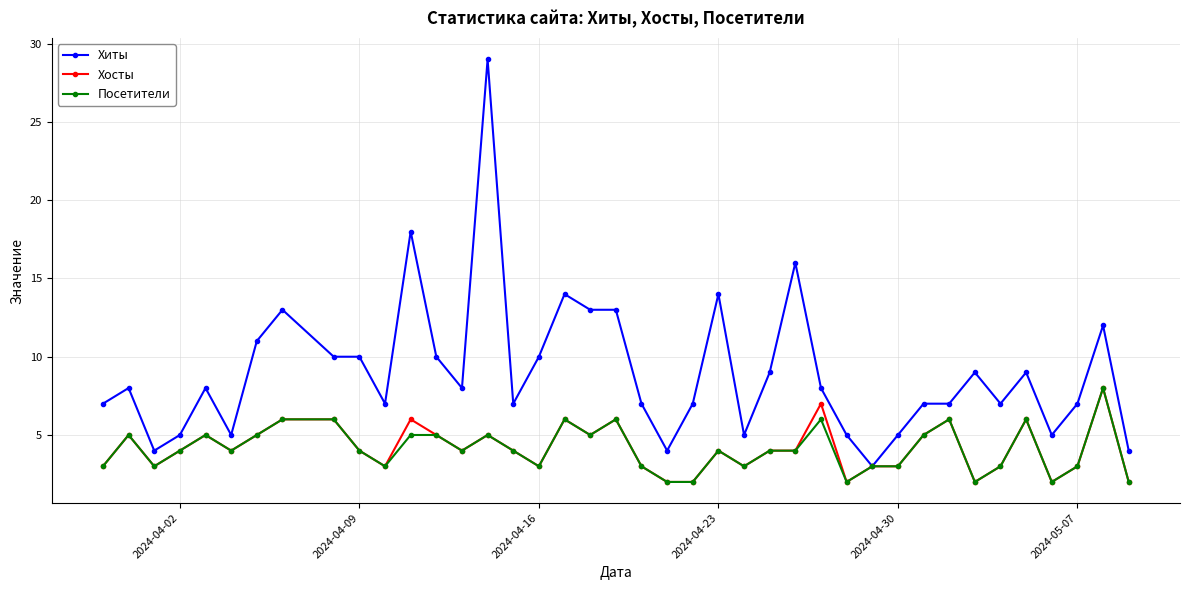

Which series has the largest total across all categories?

Хиты